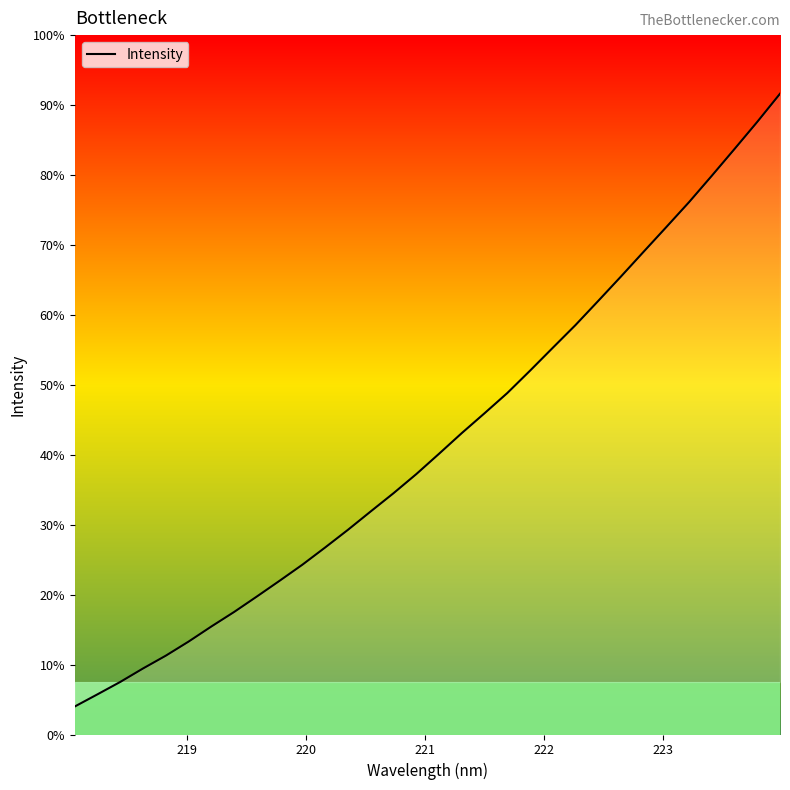

Does the chart display data point markers on the line(s)?

No